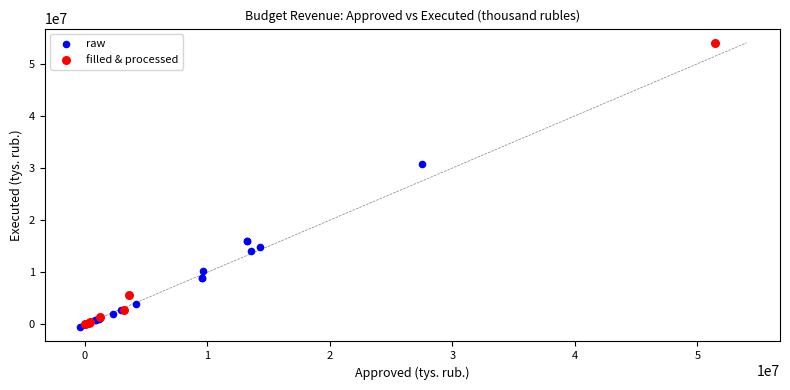

Which series has the largest Y range (max minus min)?

filled & processed